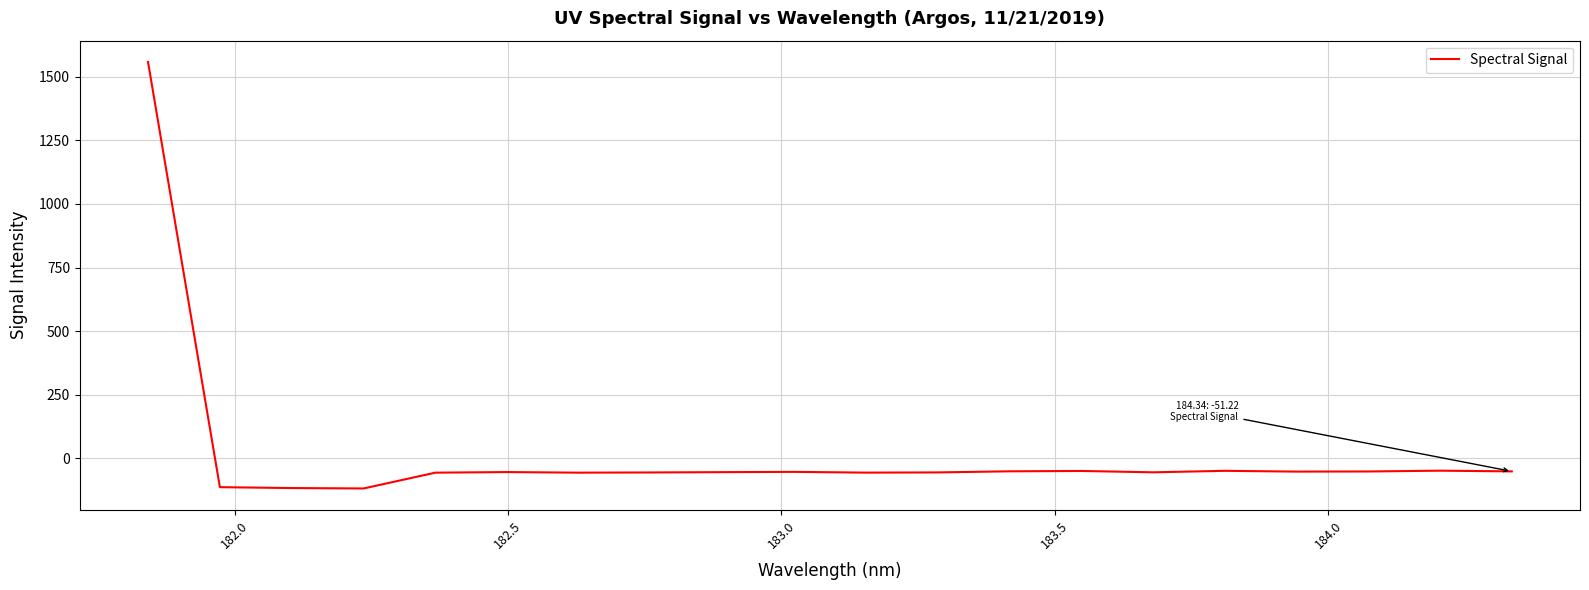

What is the sum of all values?

361.0